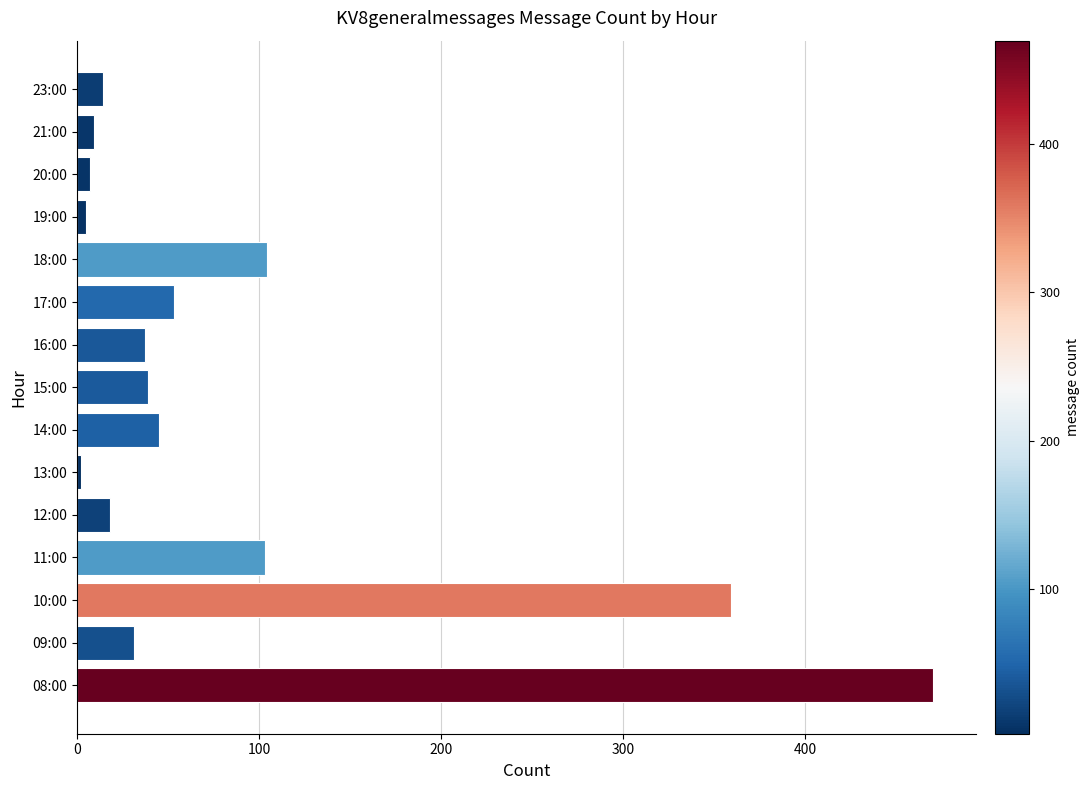

At which category does the chart reach its peak across all series?

08:00